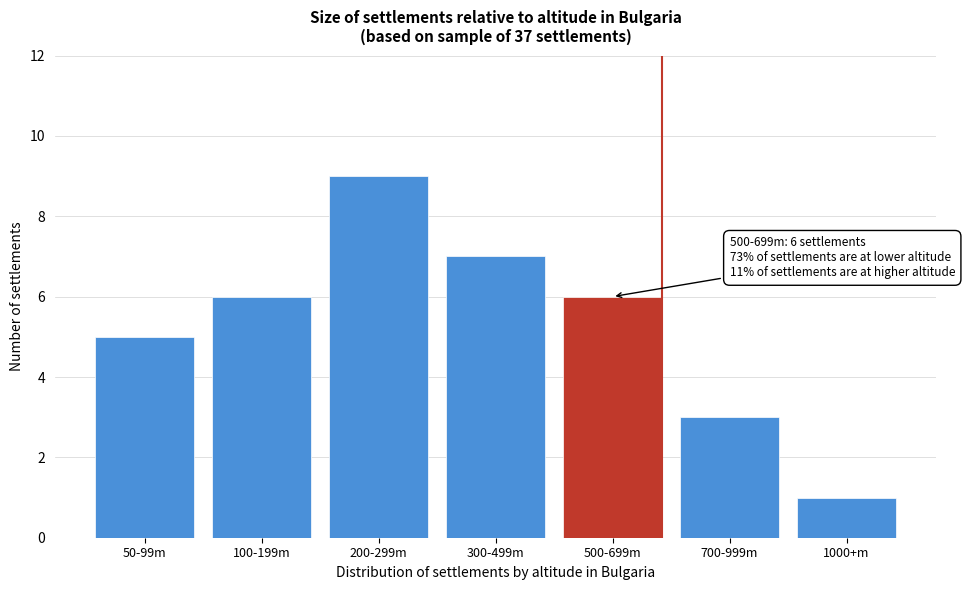

Reading left to right, list all the values displayed in this chart.

5	6	9	7	6	3	1